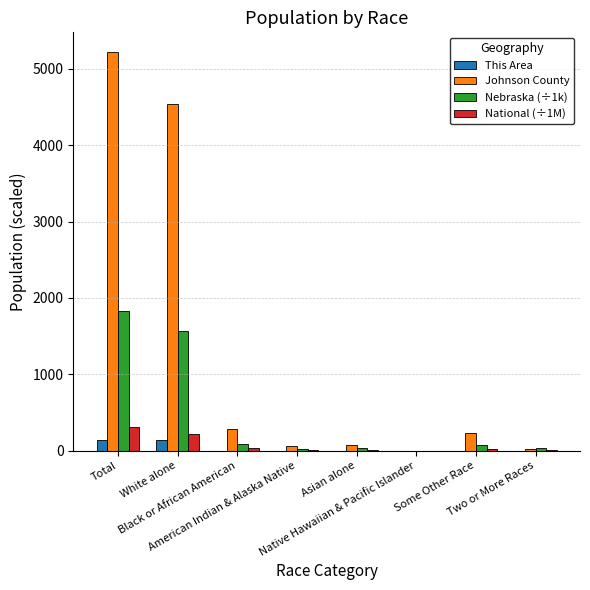

What is the spread (max minus min) of values at Asian alone?

69.0